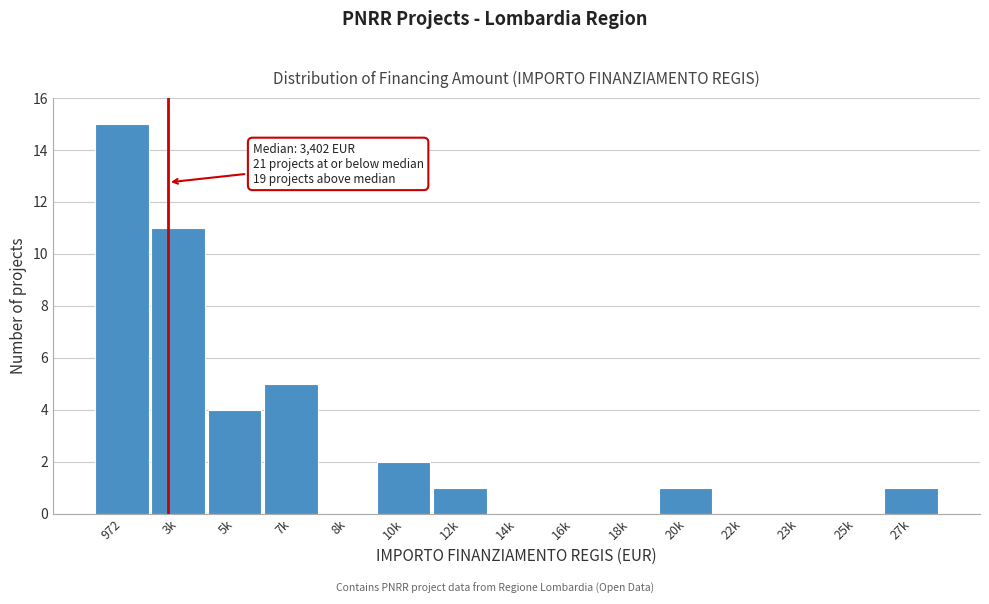

Reading left to right, transcribe all the data shown in this chart.

972=15	3k=11	5k=4	7k=5	8k=0	10k=2	12k=1	14k=0	16k=0	18k=0	20k=1	22k=0	23k=0	25k=0	27k=1